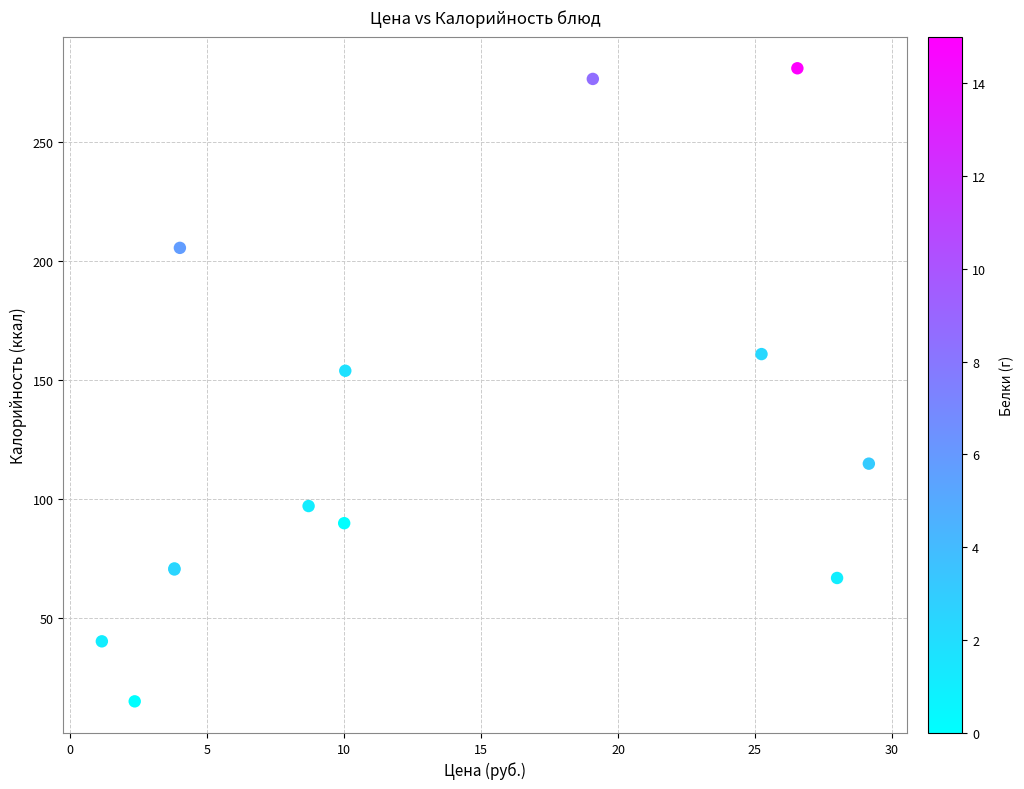

What Y value in the scatter plot is closest to 148?

154.0